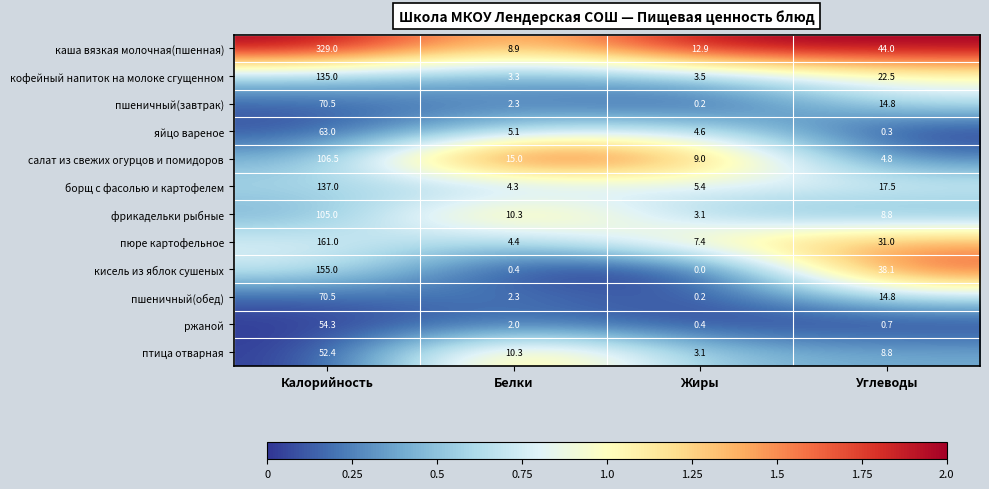

Which series has the largest total across all categories?

каша вязкая молочная(пшенная)